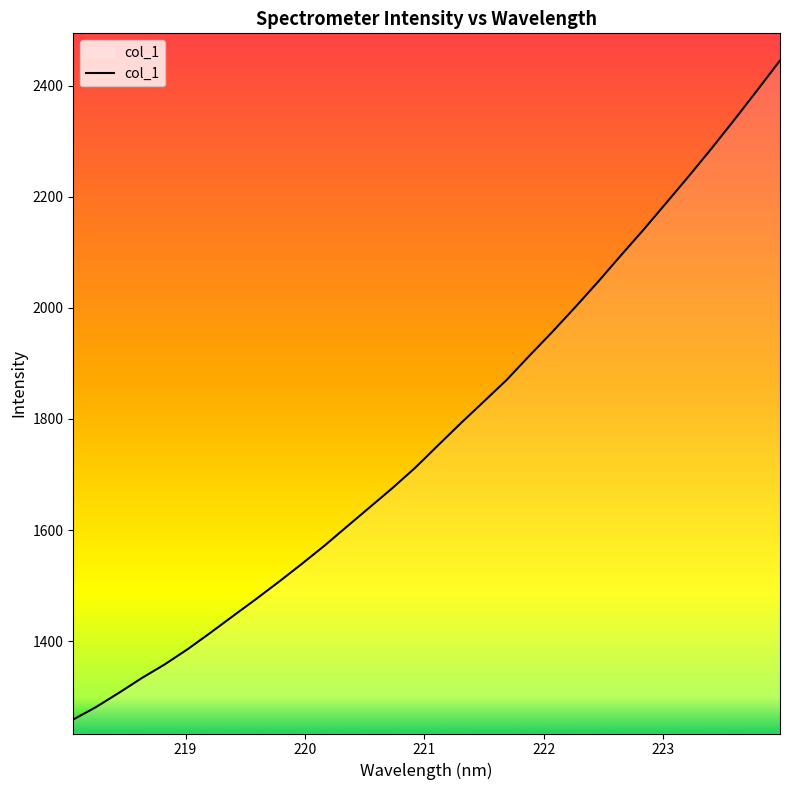

What is the difference between the maximum and minimum values?

1186.0